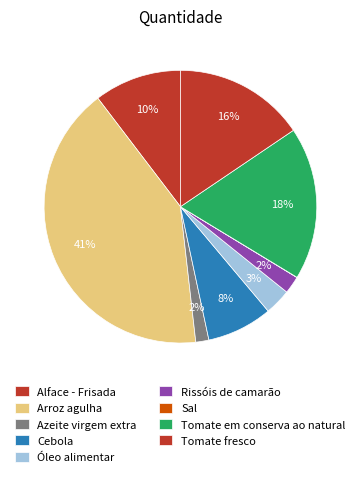

Which slice is the largest?

Arroz agulha